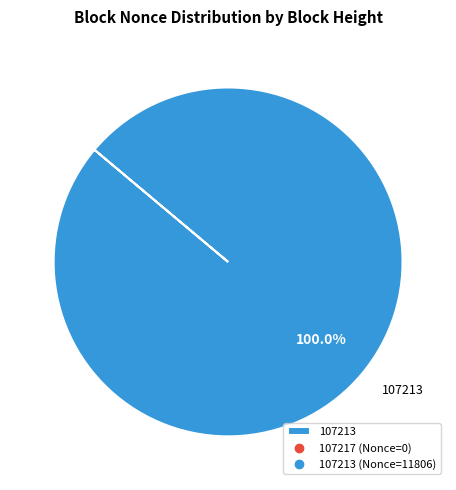

What is the majority slice?

107213